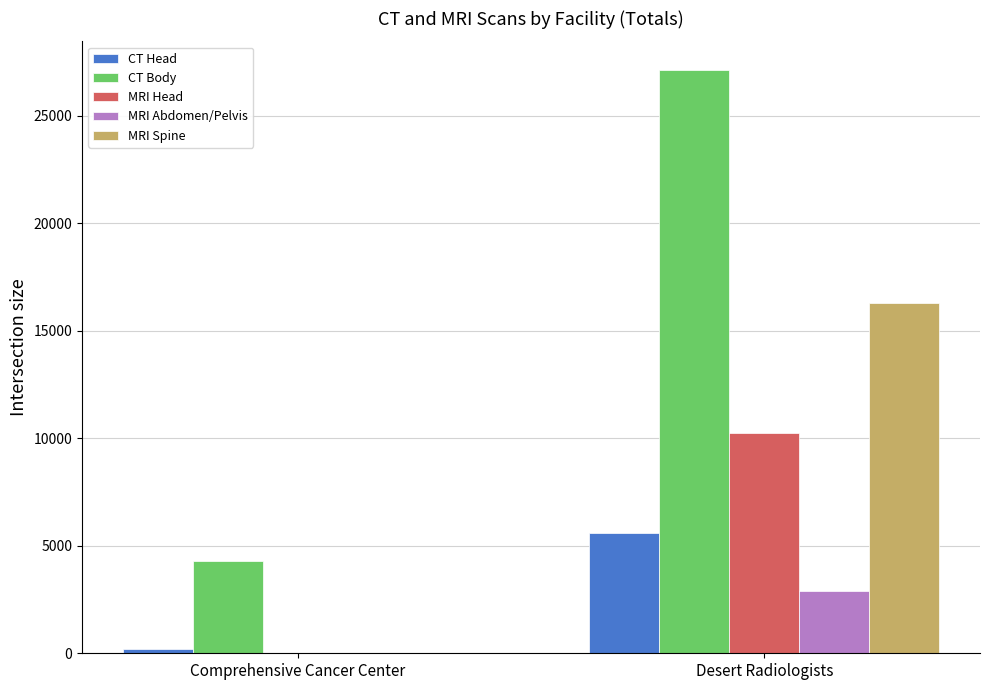

Reading left to right, transcribe all the data shown in this chart.

CT Head: 190	5608
CT Body: 4287	27105
MRI Head: 0	10229
MRI Abdomen/Pelvis: 0	2917
MRI Spine: 0	16302